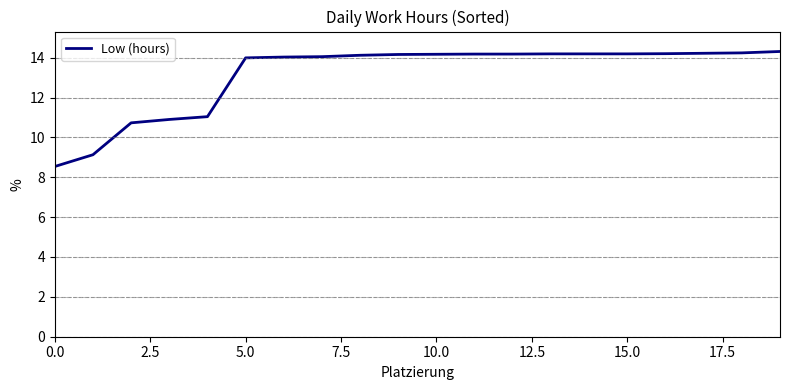

What is the average value?

13.1